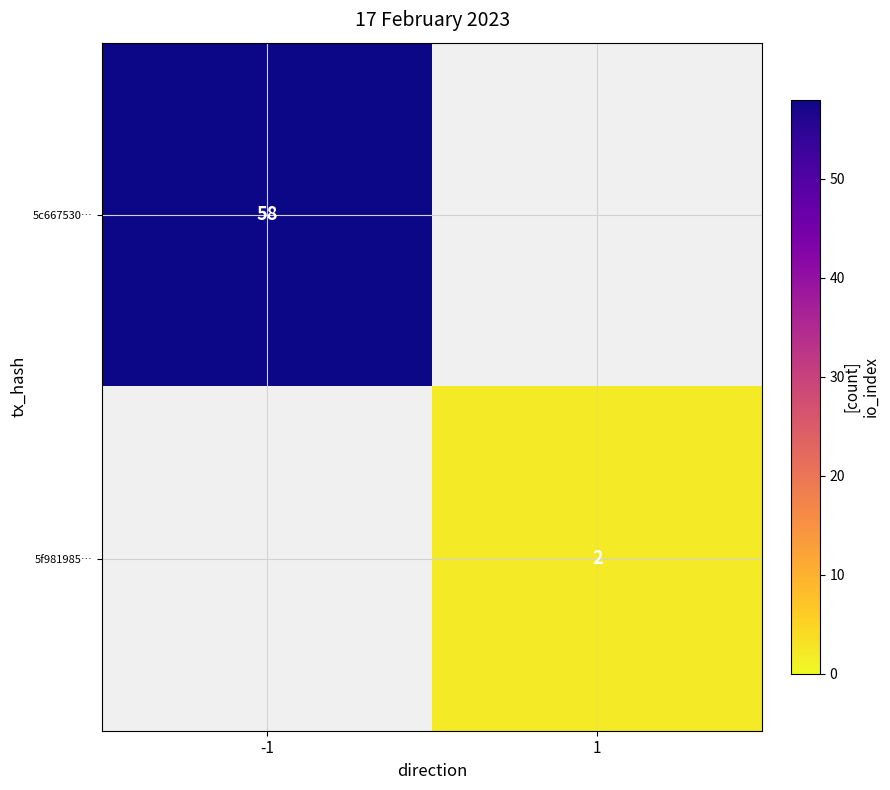

Count the number of data series in this chart.

2